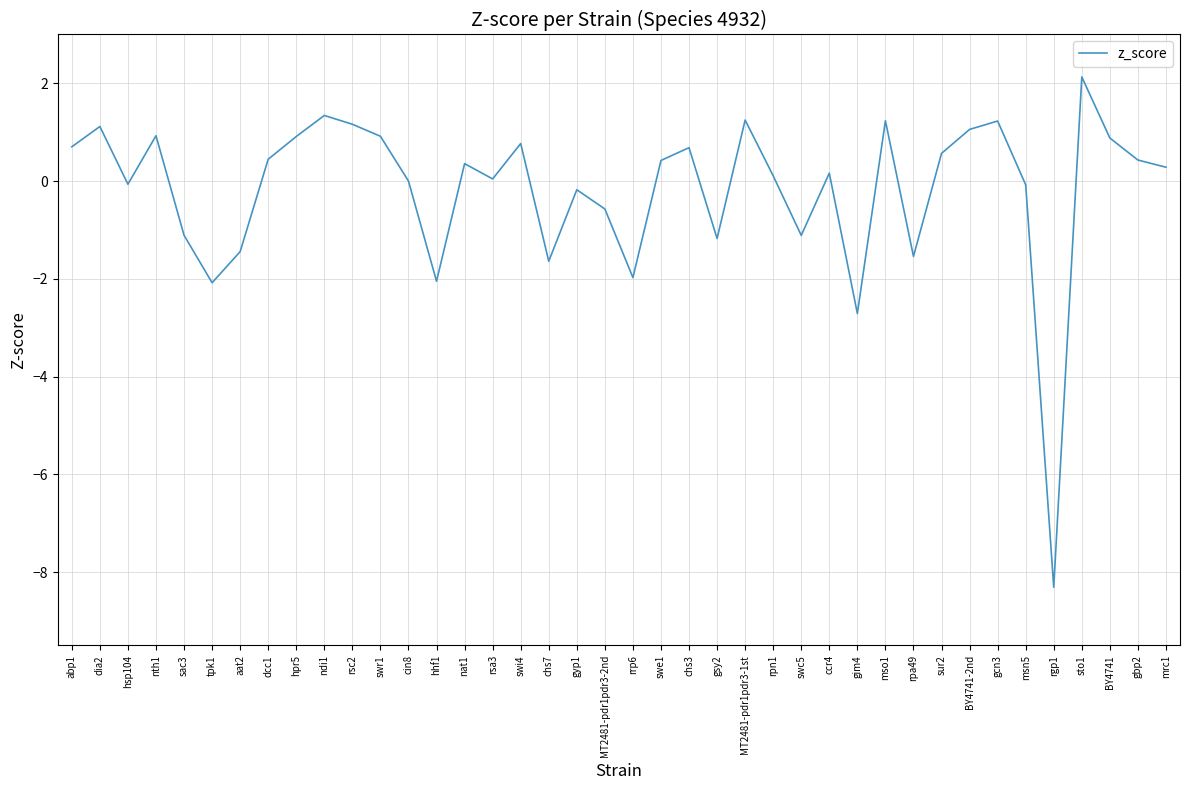

What is the difference between the maximum and minimum values?

10.4